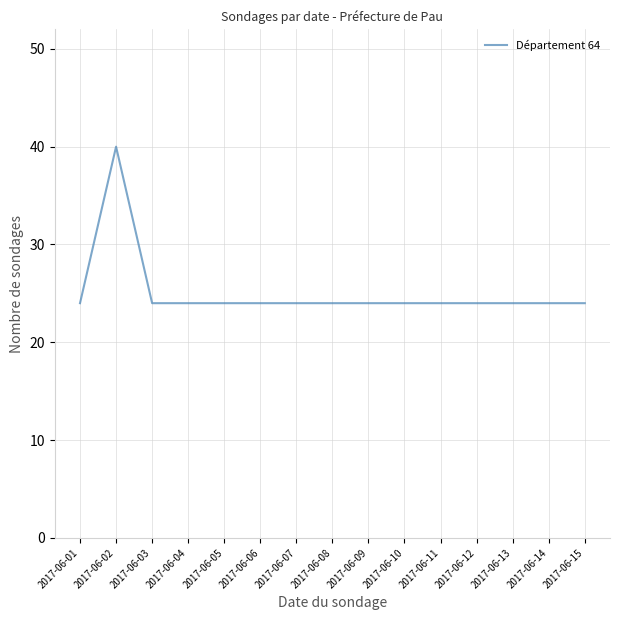

Which label corresponds to the largest value in the chart?

2017-06-02